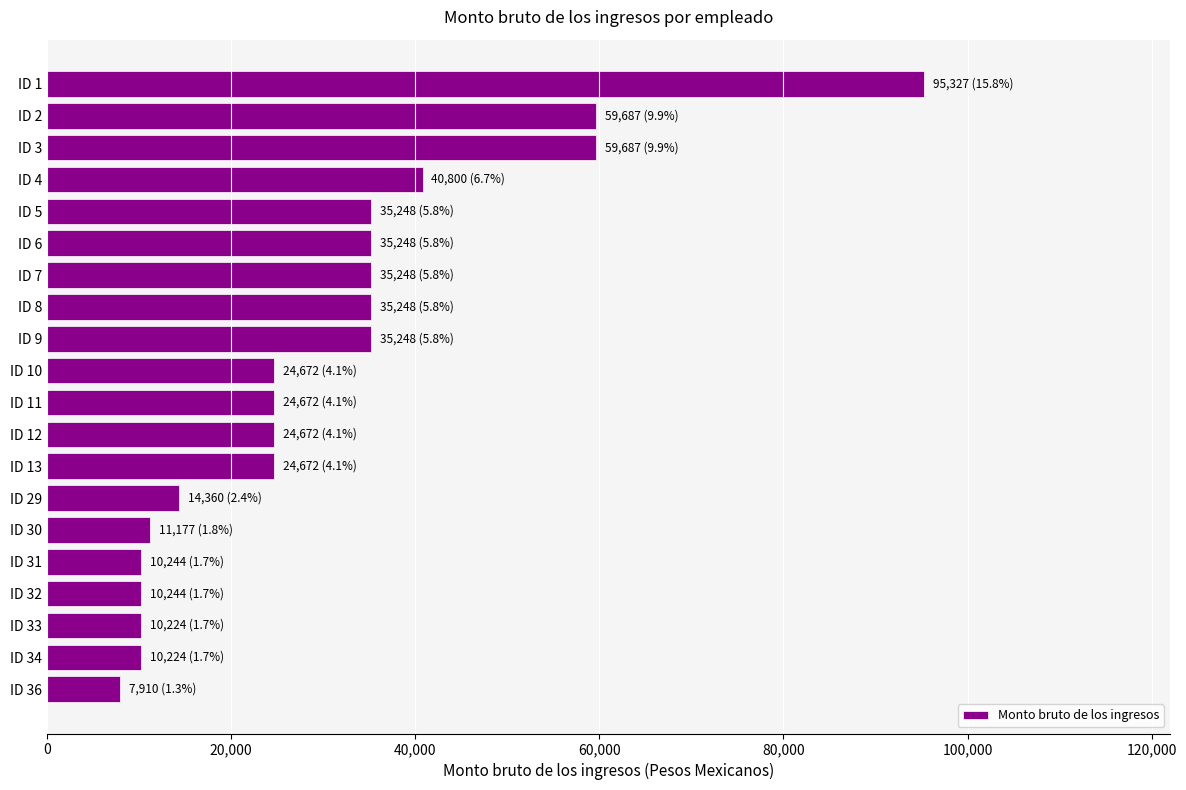

The value at ID 32 is 10244. True or false?

True